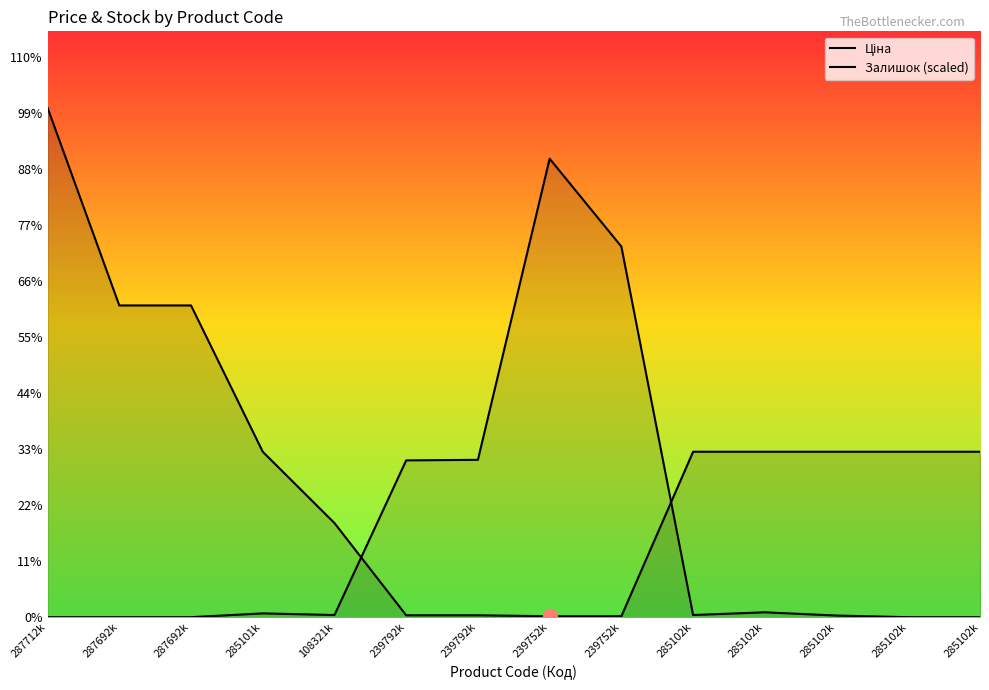

At which label does Ціна reach its peak?

287712k